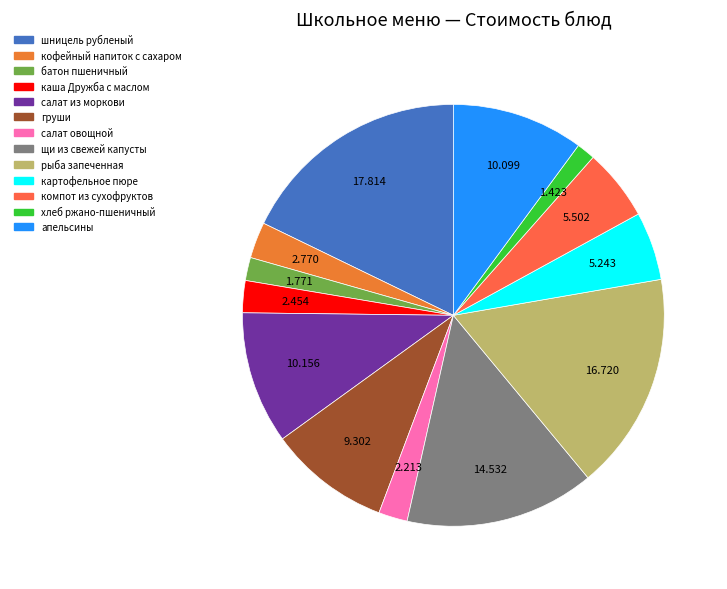

Does салат из моркови represent more than half of the total?

No